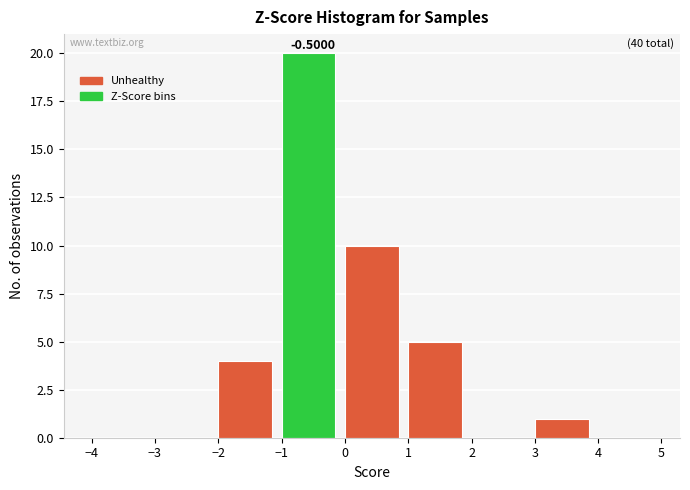

Over which range of the x-axis is the bar tallest?

-1 to 0